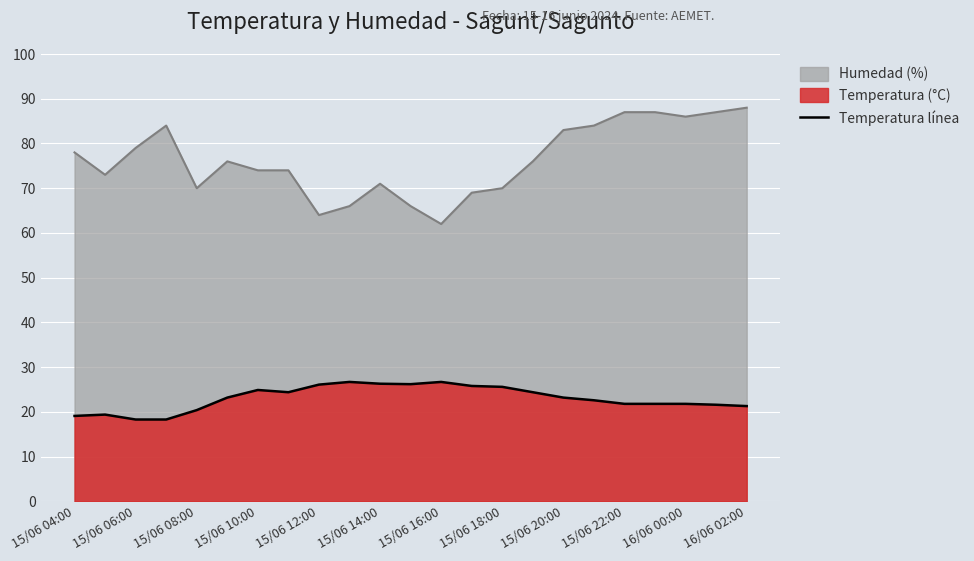

What is the difference between the second highest and minimum values?

8.4